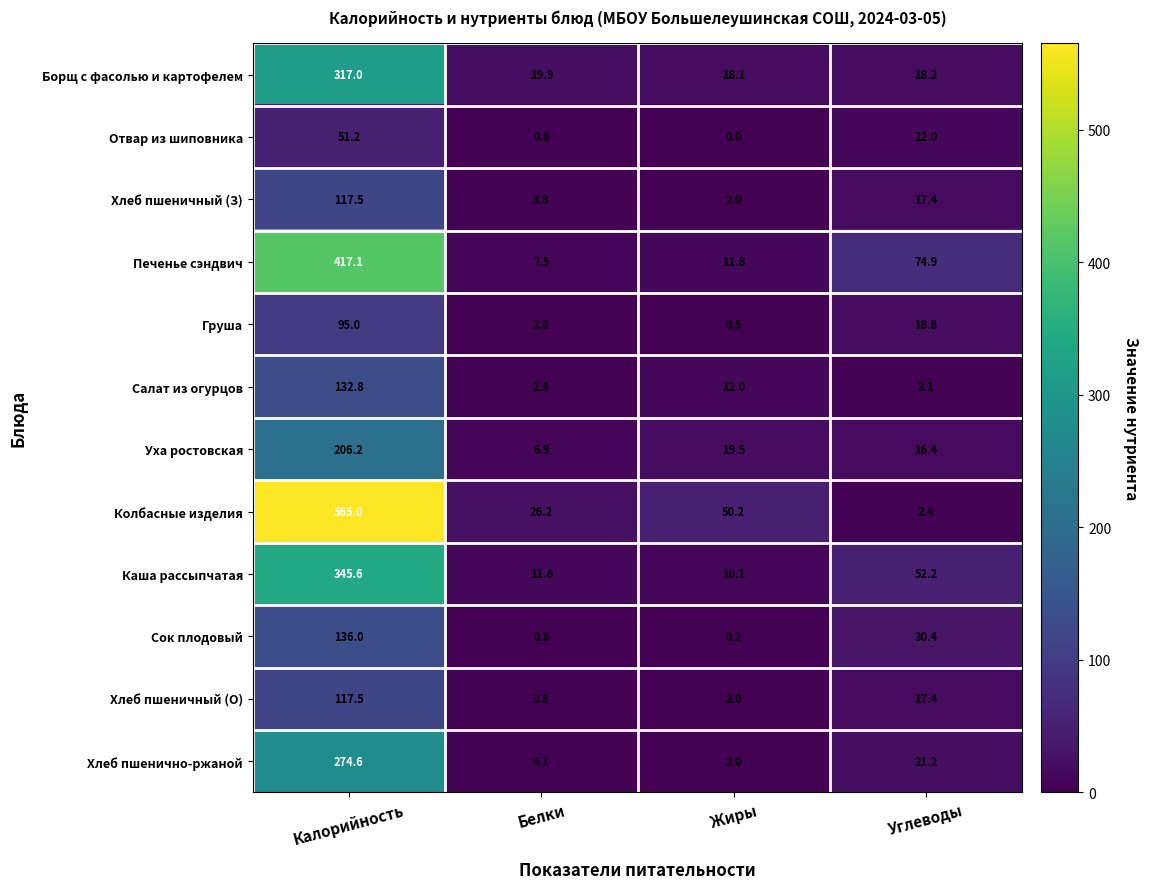

At which category is the sum across all series the highest?

Калорийность